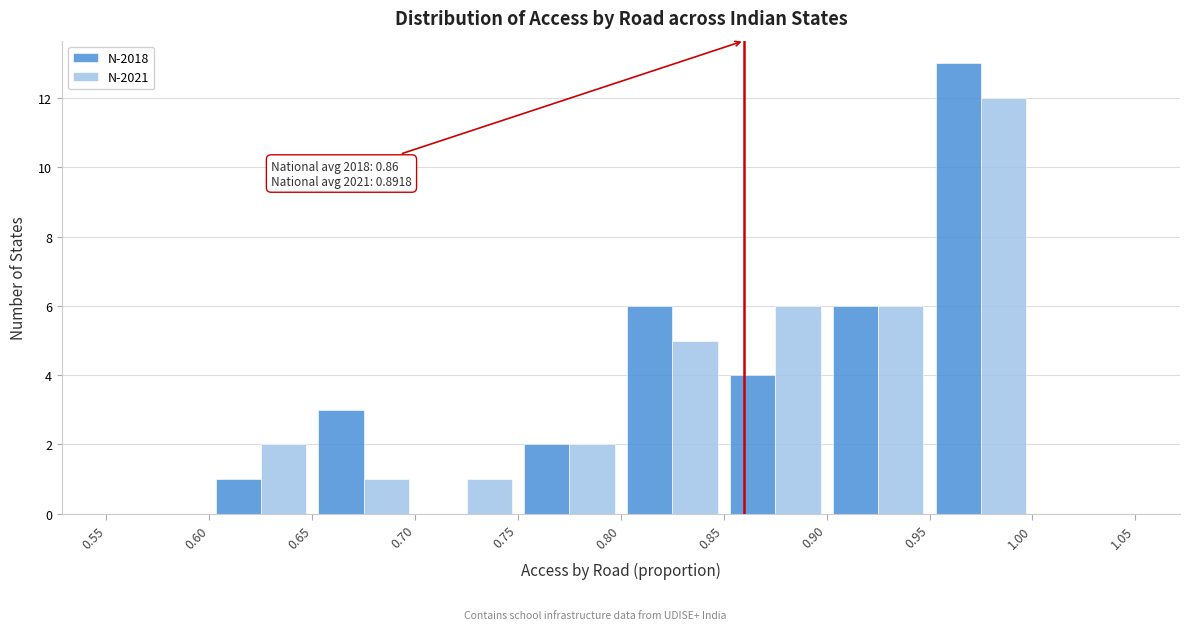

In the N-2018 series, which range on the x-axis has the tallest bar?

0.95 to 1.00